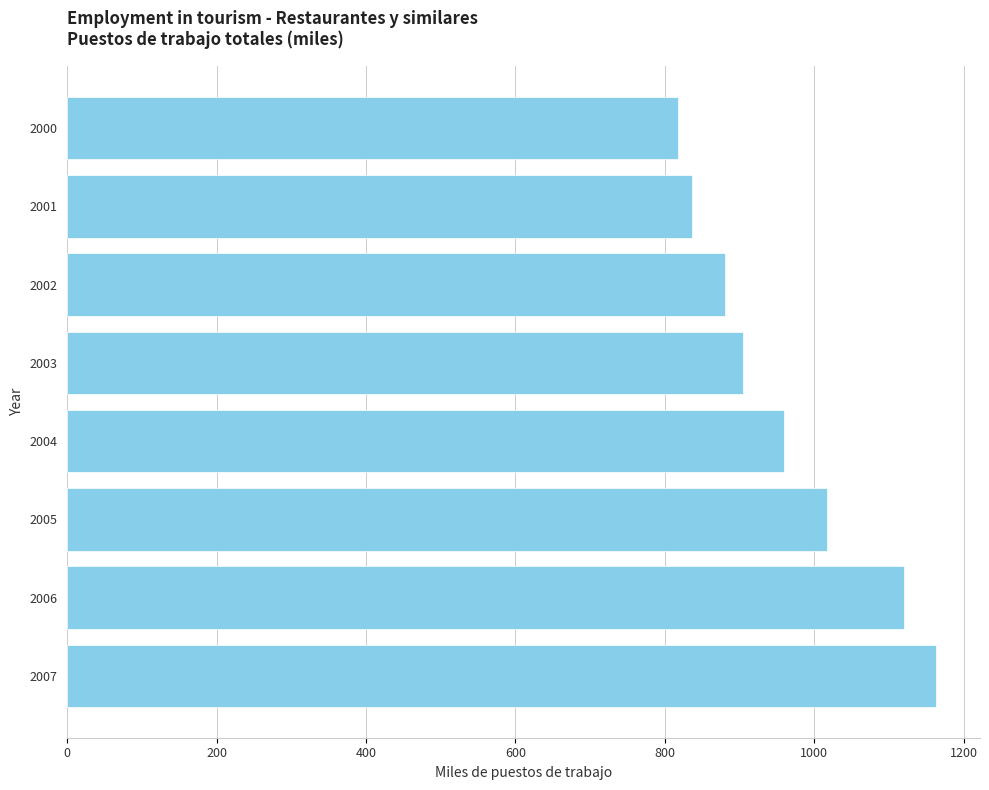

List the labels in order of value, smallest first.

2000, 2001, 2002, 2003, 2004, 2005, 2006, 2007